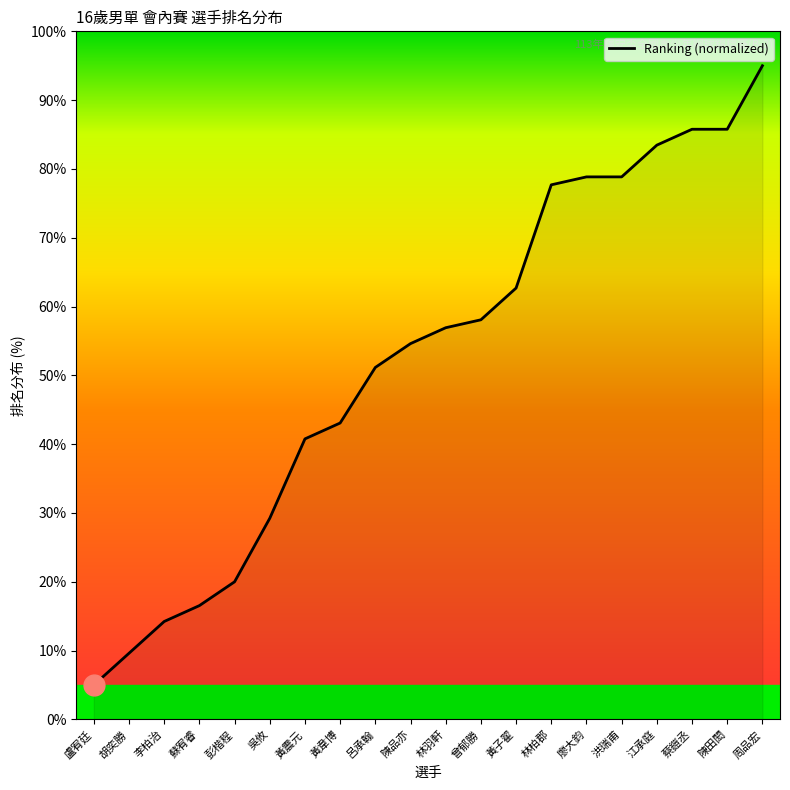

What is the difference between the maximum and minimum values?

90.0